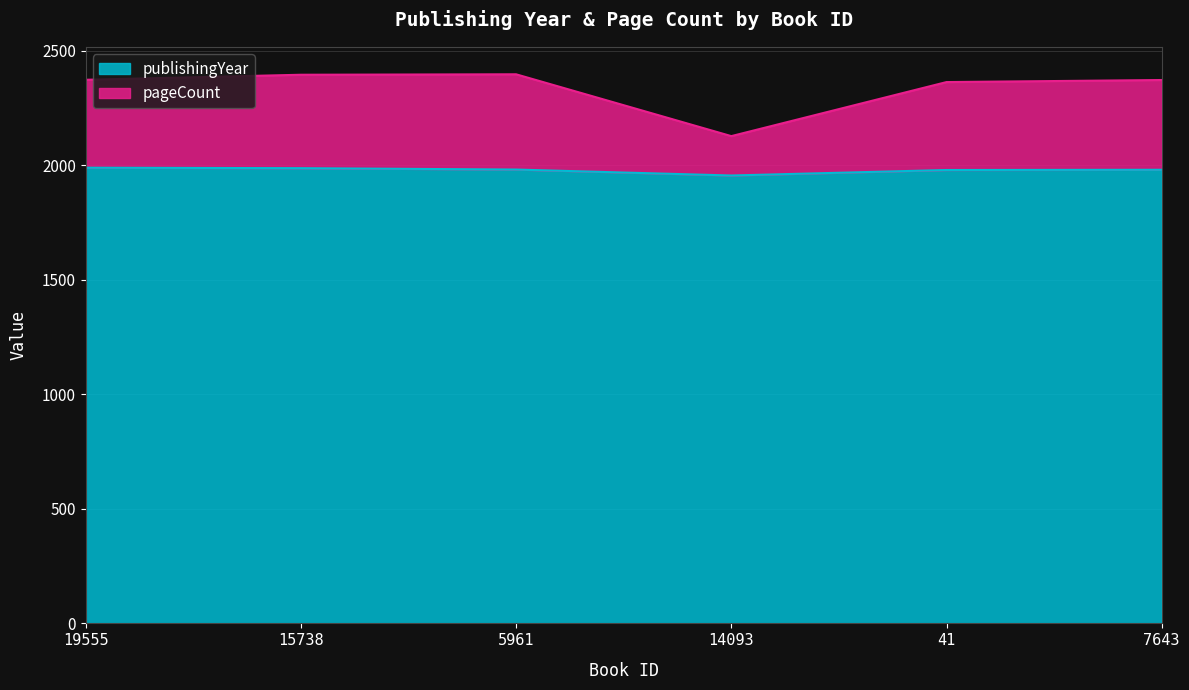

True or false: publishingYear and pageCount intersect in this chart.

False